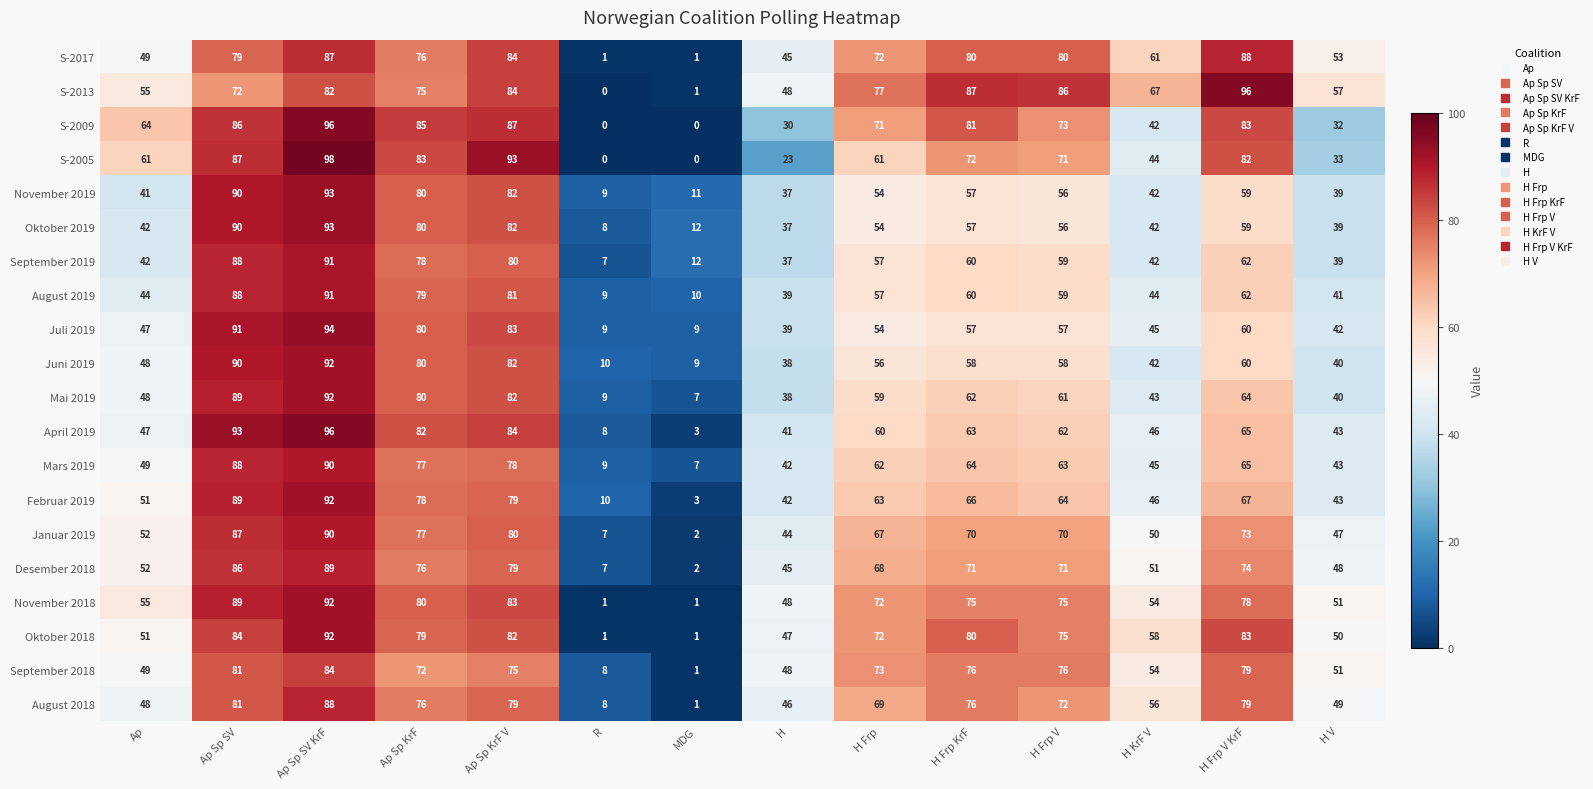

Which category has the highest value across all series?

Ap Sp SV KrF